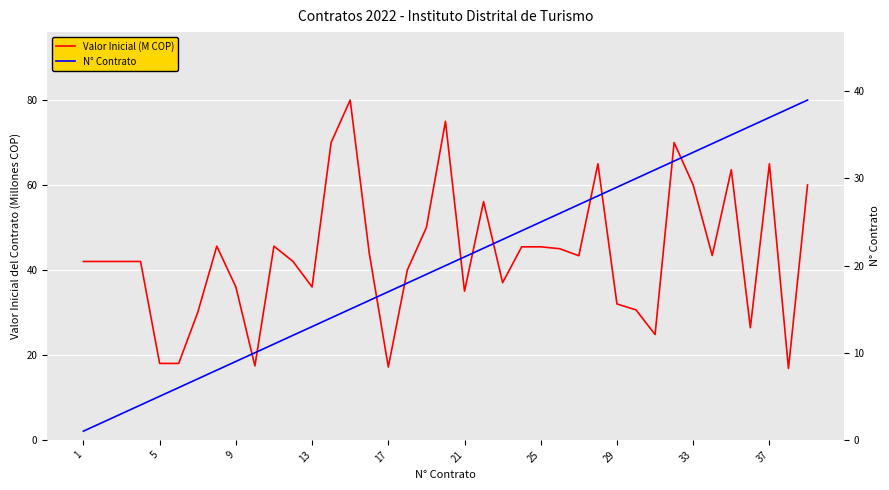

True or false: N° Contrato and Valor Inicial (M COP) intersect in this chart.

True